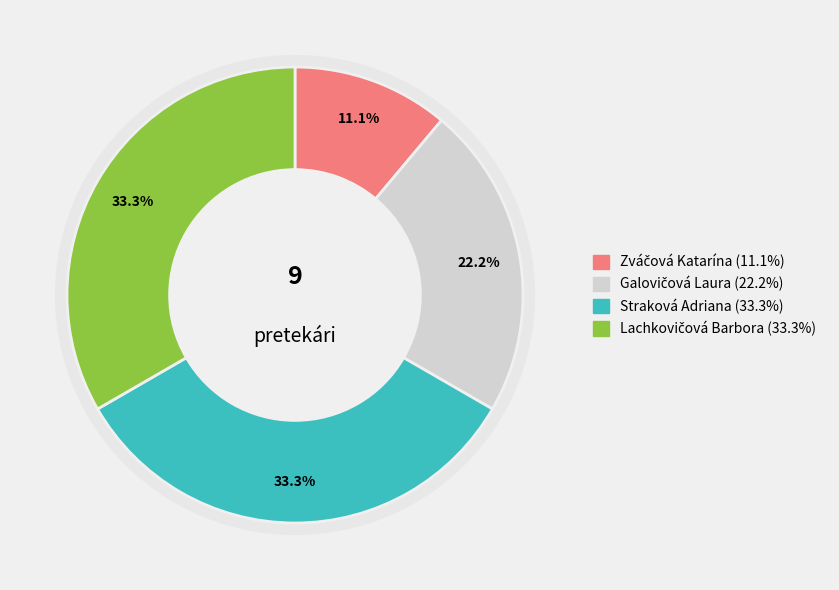

Is Galovičová Laura the majority of the pie?

No